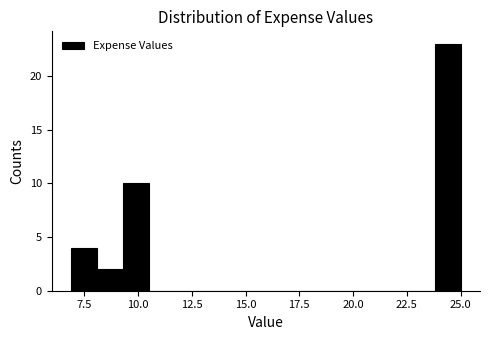

Around what value on the x-axis is the tallest bar? Give the approximate position of its centre, as read against the axis.

24.5